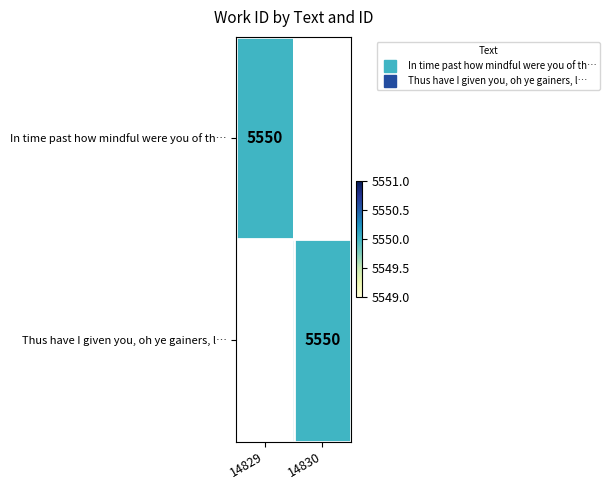

List the series in order of their overall mean, highest first.

Thus have I given you, oh ye gainers, l…, In time past how mindful were you of th…